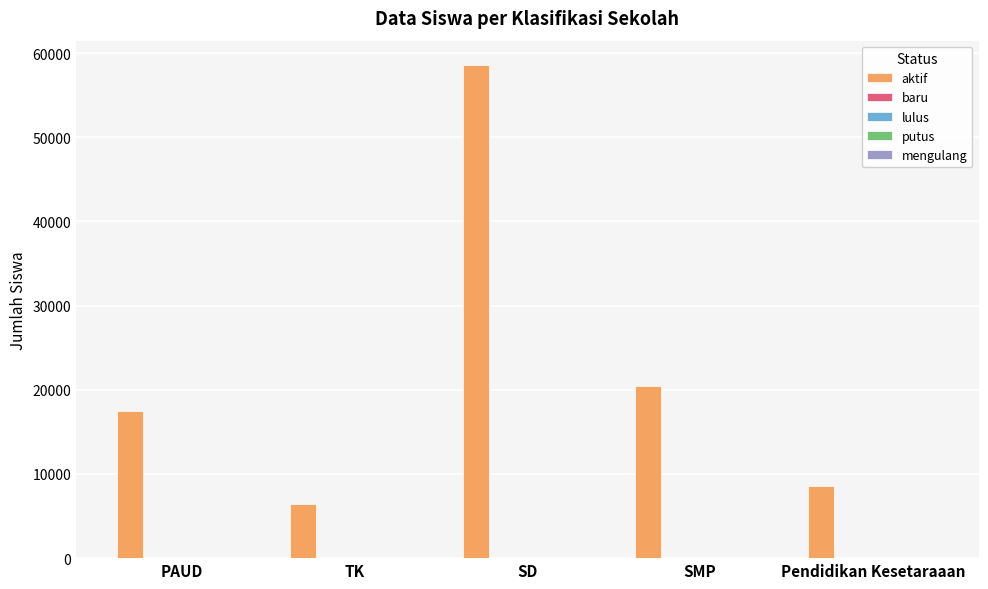

What is the greatest value displayed?

58540